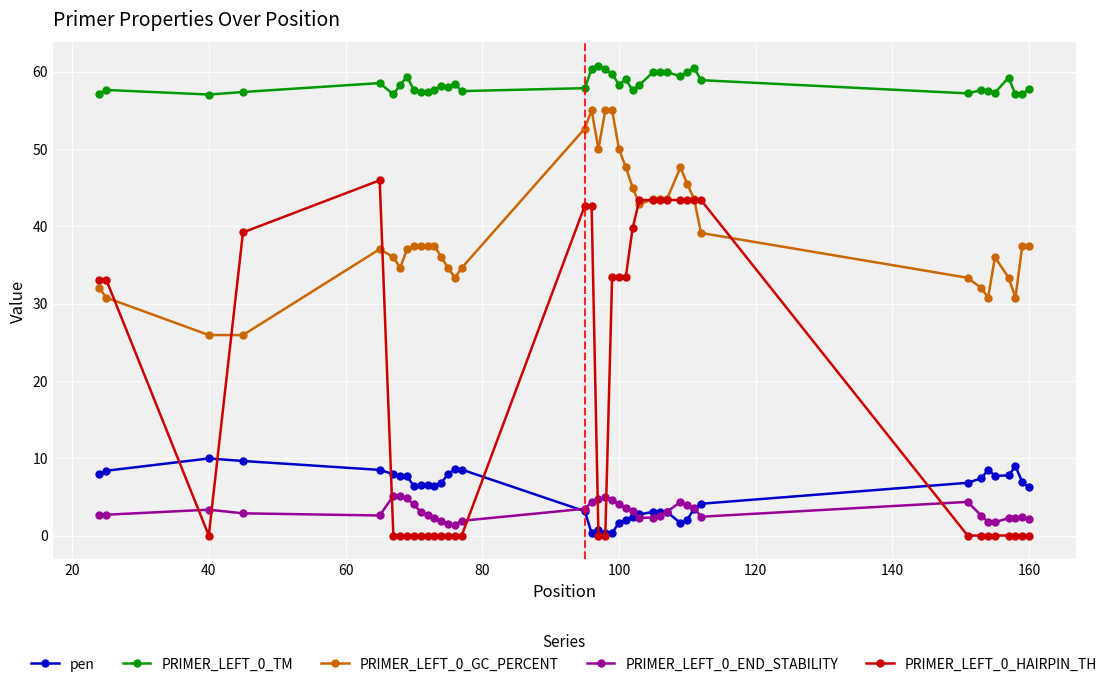

Rank the series by their maximum value, from highest to lowest.

PRIMER_LEFT_0_TM, PRIMER_LEFT_0_GC_PERCENT, PRIMER_LEFT_0_HAIRPIN_TH, pen, PRIMER_LEFT_0_END_STABILITY